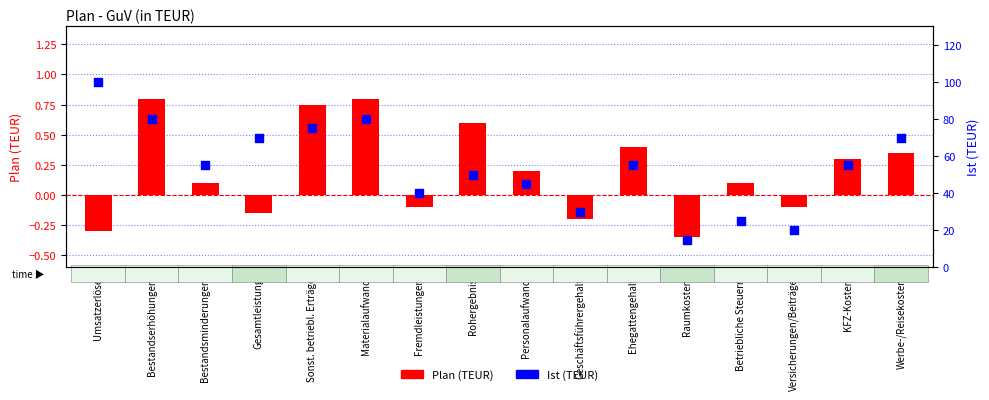

What are all the series names shown in the legend?

Plan (TEUR), Ist (TEUR)